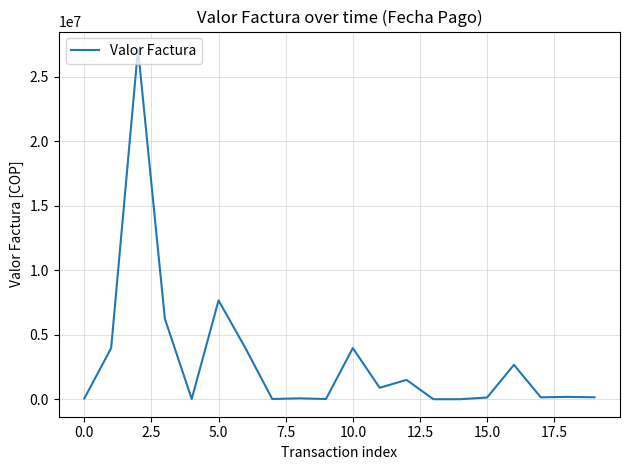

What is the difference between the maximum and minimum values?

27136955